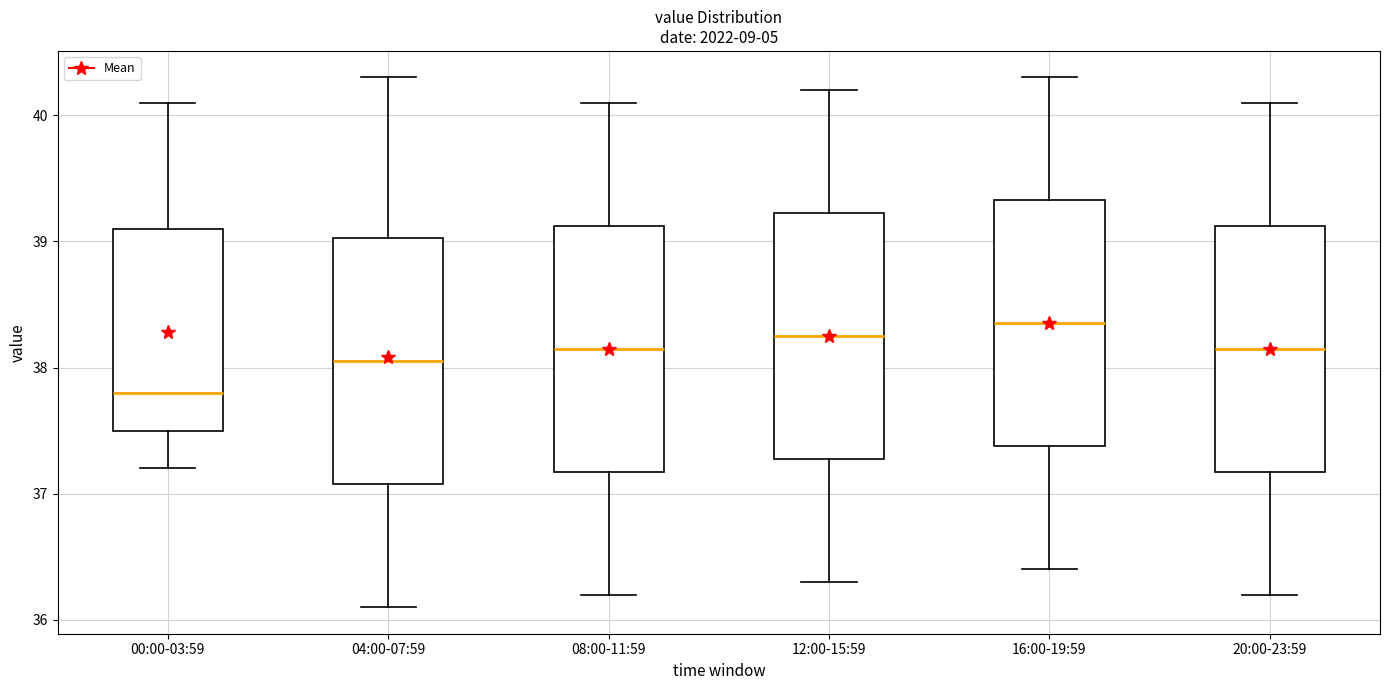

Where does the median line of the box for 08:00-11:59 sit on the y-axis? The values are not printed on the chart, so give them approximately, as read against the axis.

38.2